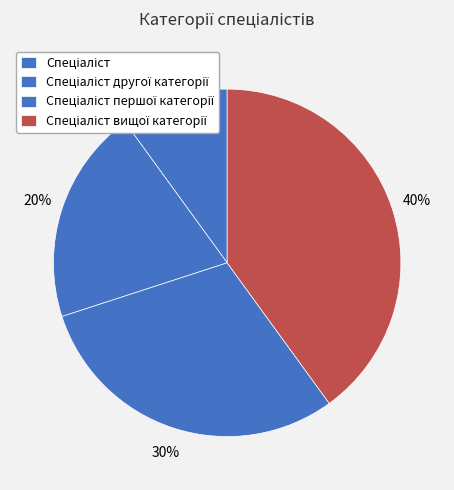

How many slices are in this pie chart?

4